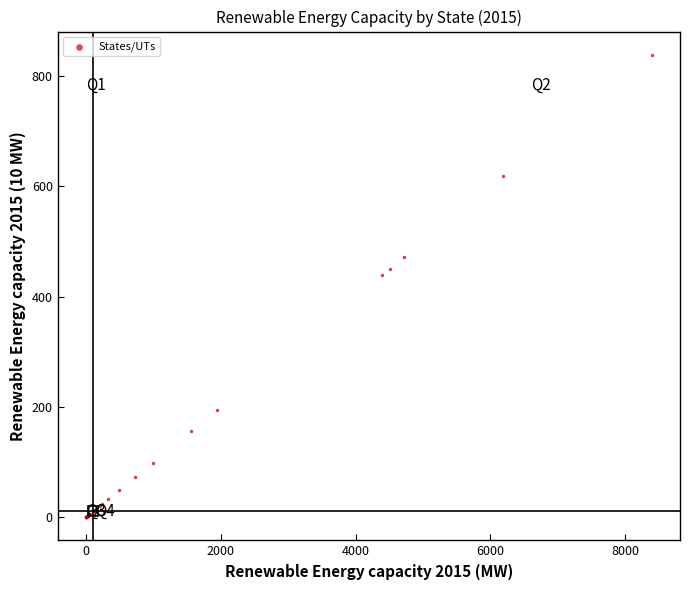

What Y value in the scatter plot is closest to 419?

438.6